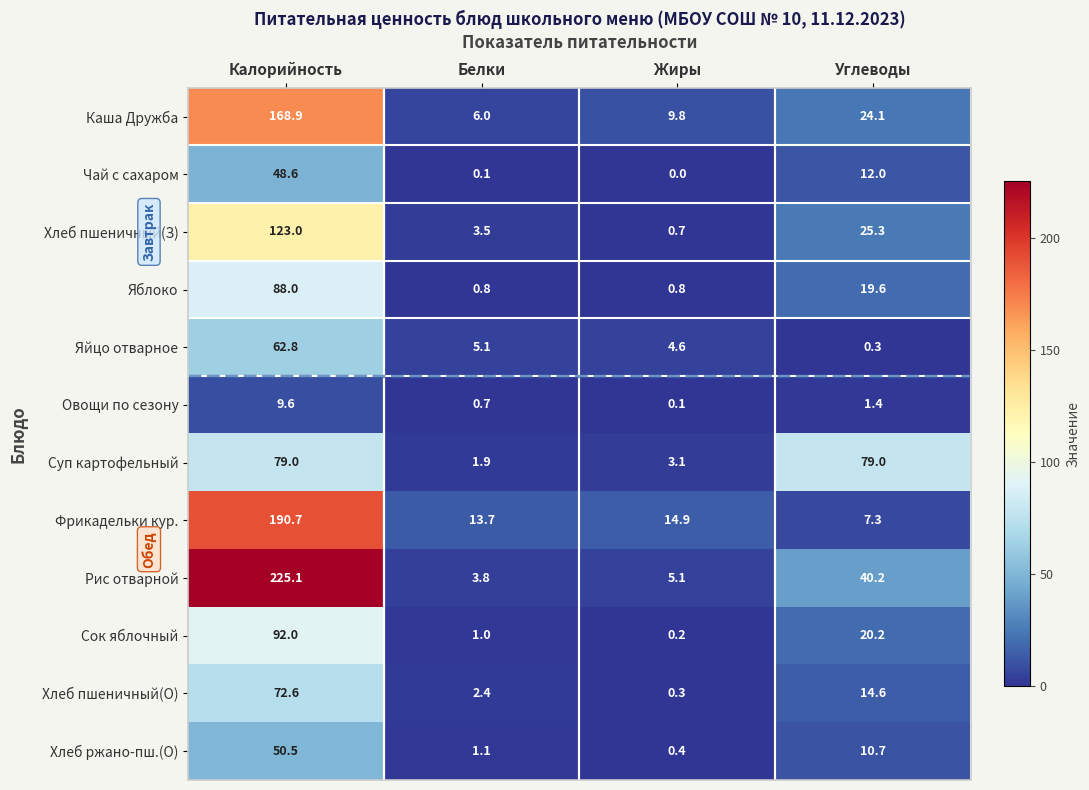

Which series has the widest spread of values?

Рис отварной